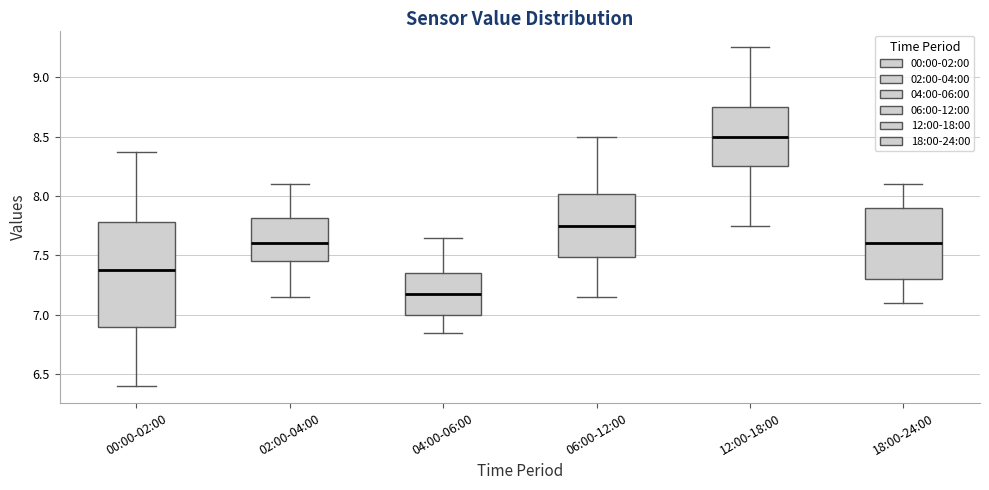

Which box is the tallest, from its lower edge to its upper edge?

00:00-02:00